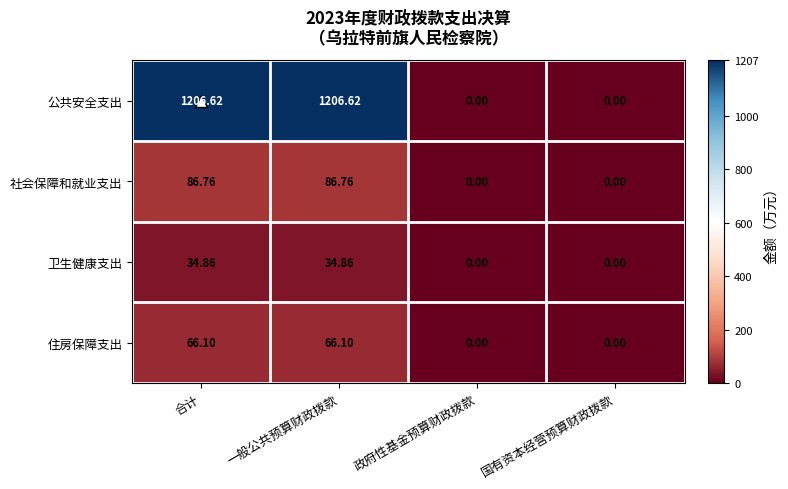

Which series has the largest range (max minus min)?

公共安全支出